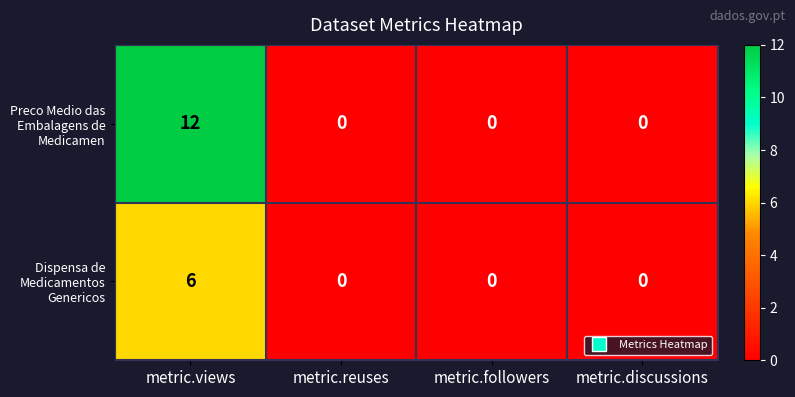

What is the highest value of the Preco Medio das Embalagens de Medicamen series?

12